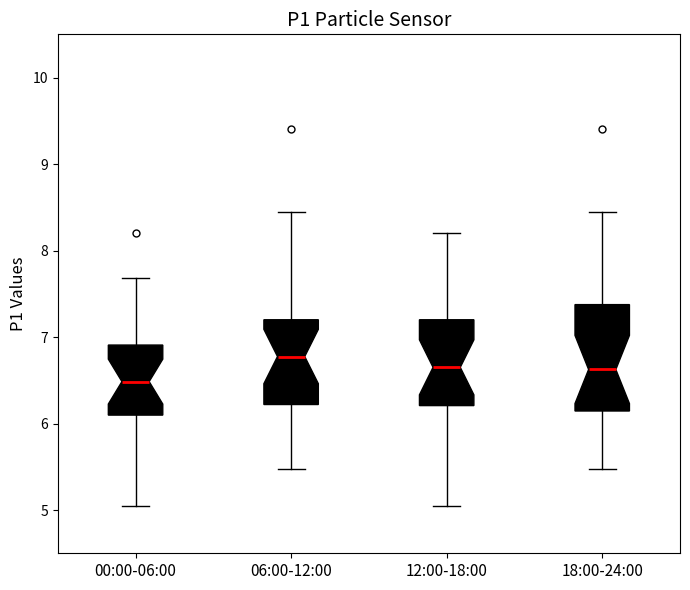

Where does the median line of the box for 06:00-12:00 sit on the y-axis? The values are not printed on the chart, so give them approximately, as read against the axis.

6.8